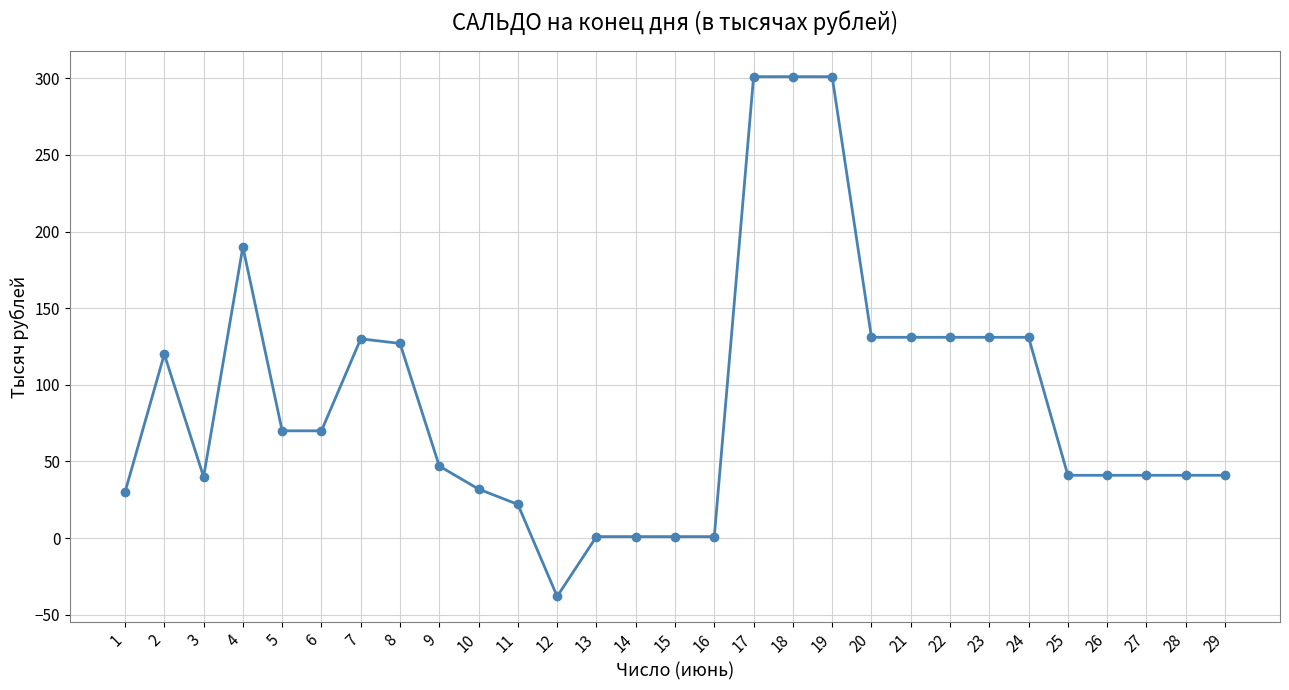

What is the change in value from 2 to 19?

+181